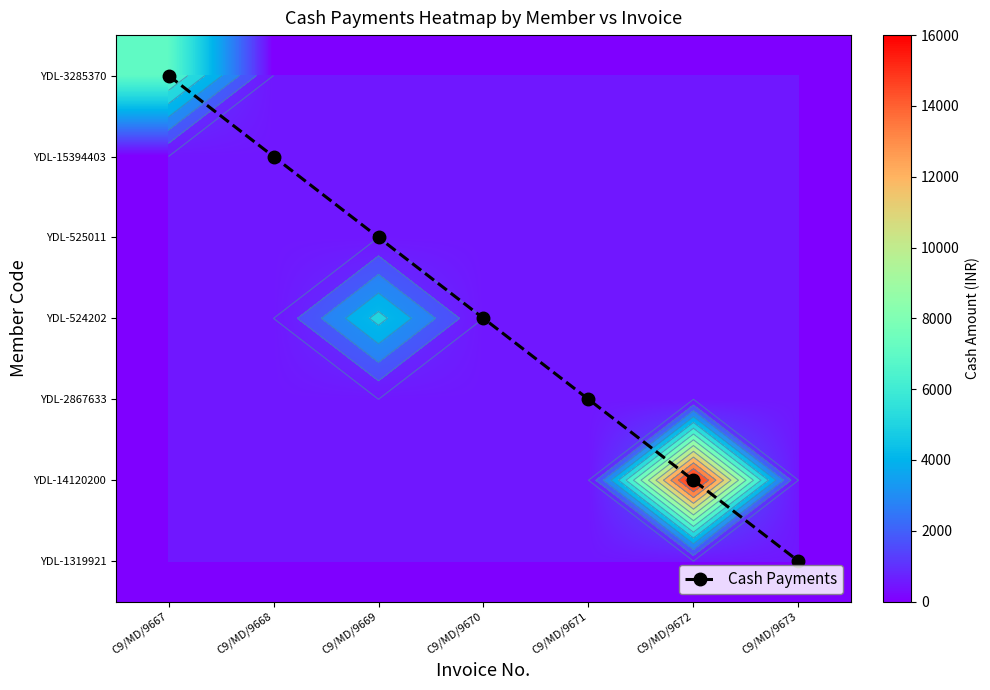

At how many categories does at least one series exceed 371?

3